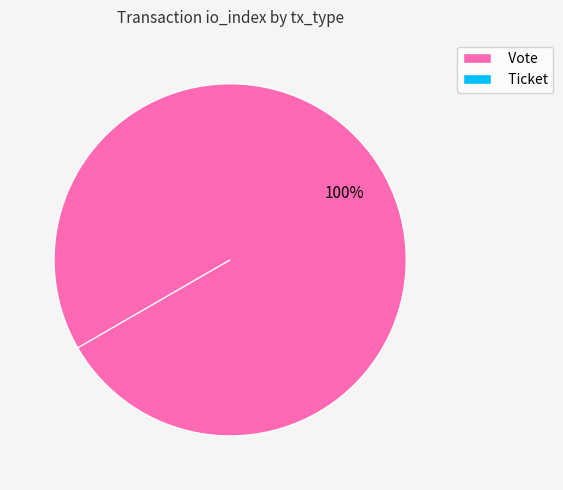

True or false: Vote accounts for 92% of the total.

False